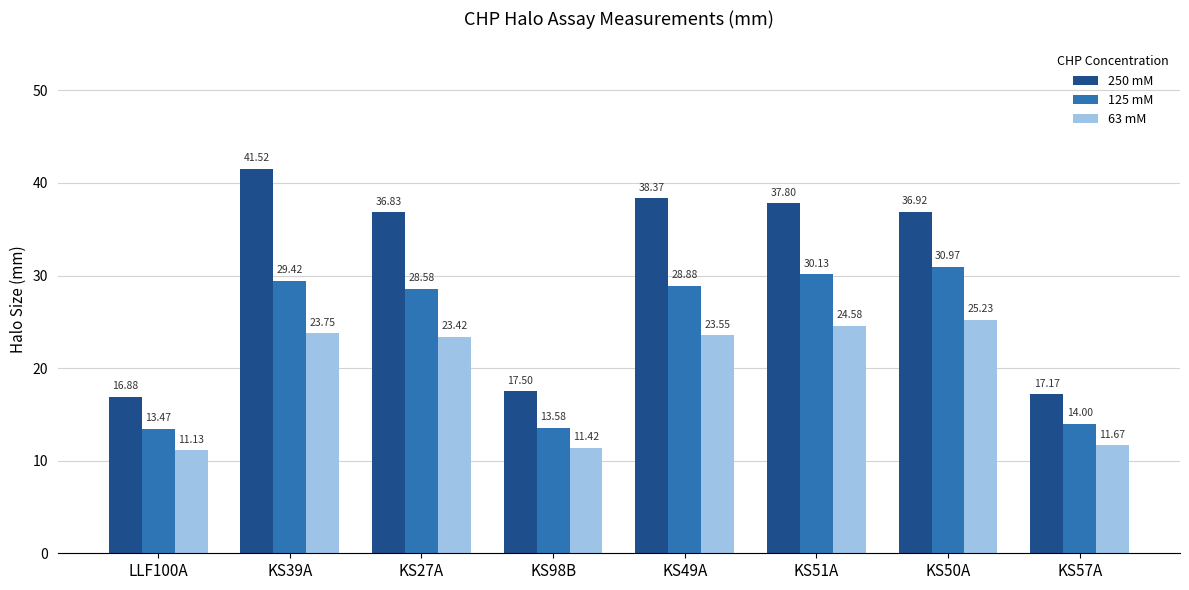

The 125 mM series shows 28.9 at KS49A. True or false?

True